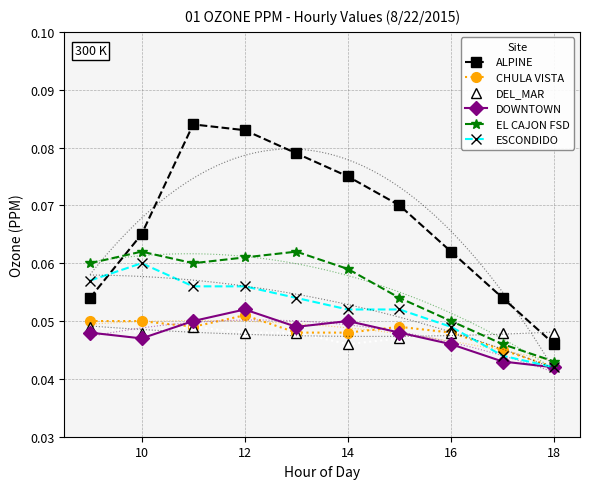

At which label does ESCONDIDO reach its minimum?

18